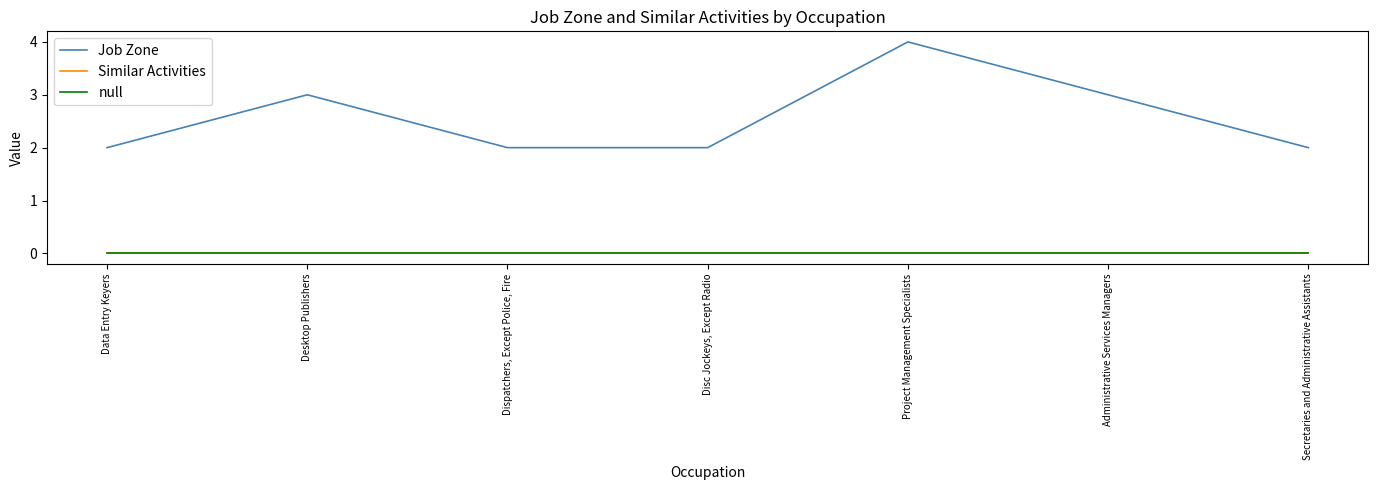

At which category does the chart reach its minimum across all series?

Data Entry Keyers